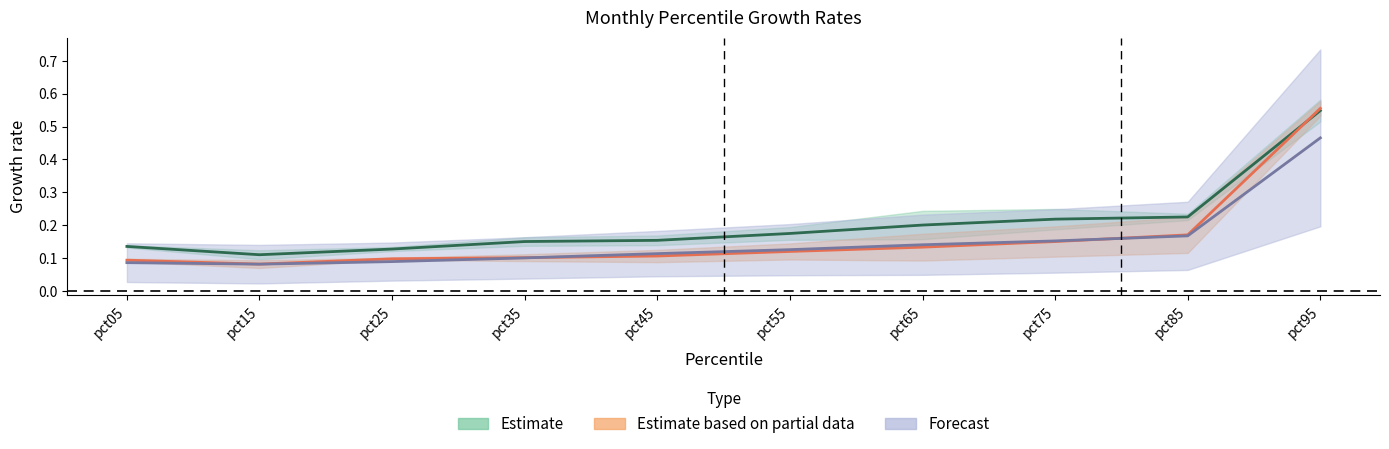

How many Apr values are between 0 and 1?

10